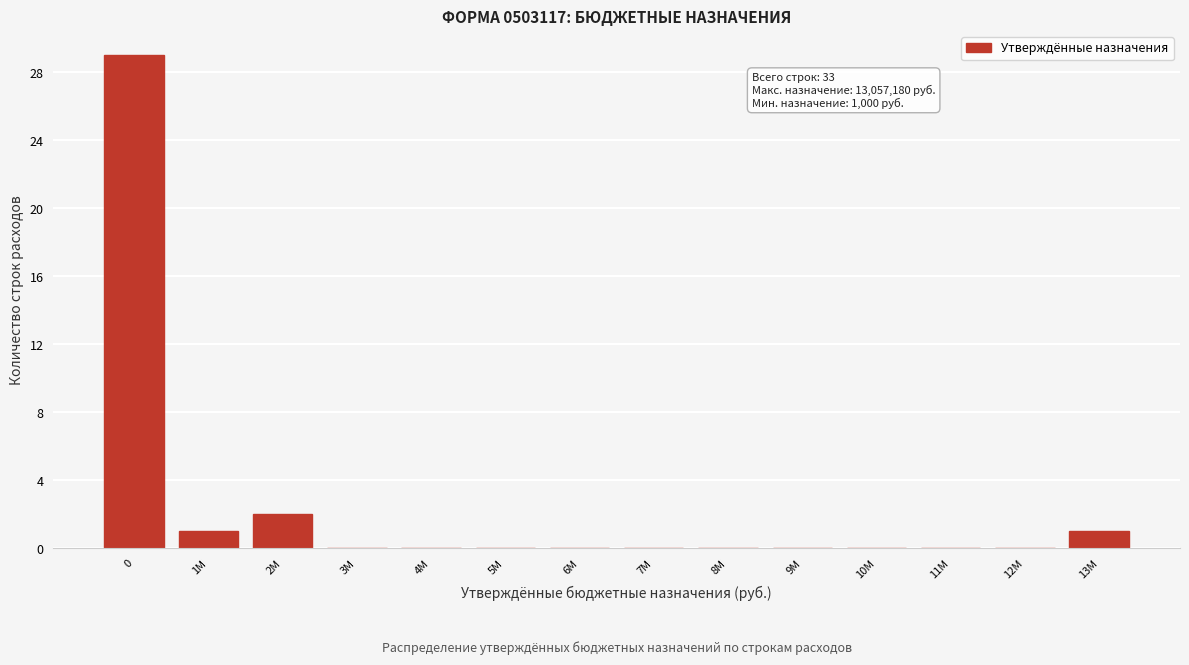

Reading left to right, transcribe all the data shown in this chart.

0=29	1M=1	2M=2	3M=0	4M=0	5M=0	6M=0	7M=0	8M=0	9M=0	10M=0	11M=0	12M=0	13M=1